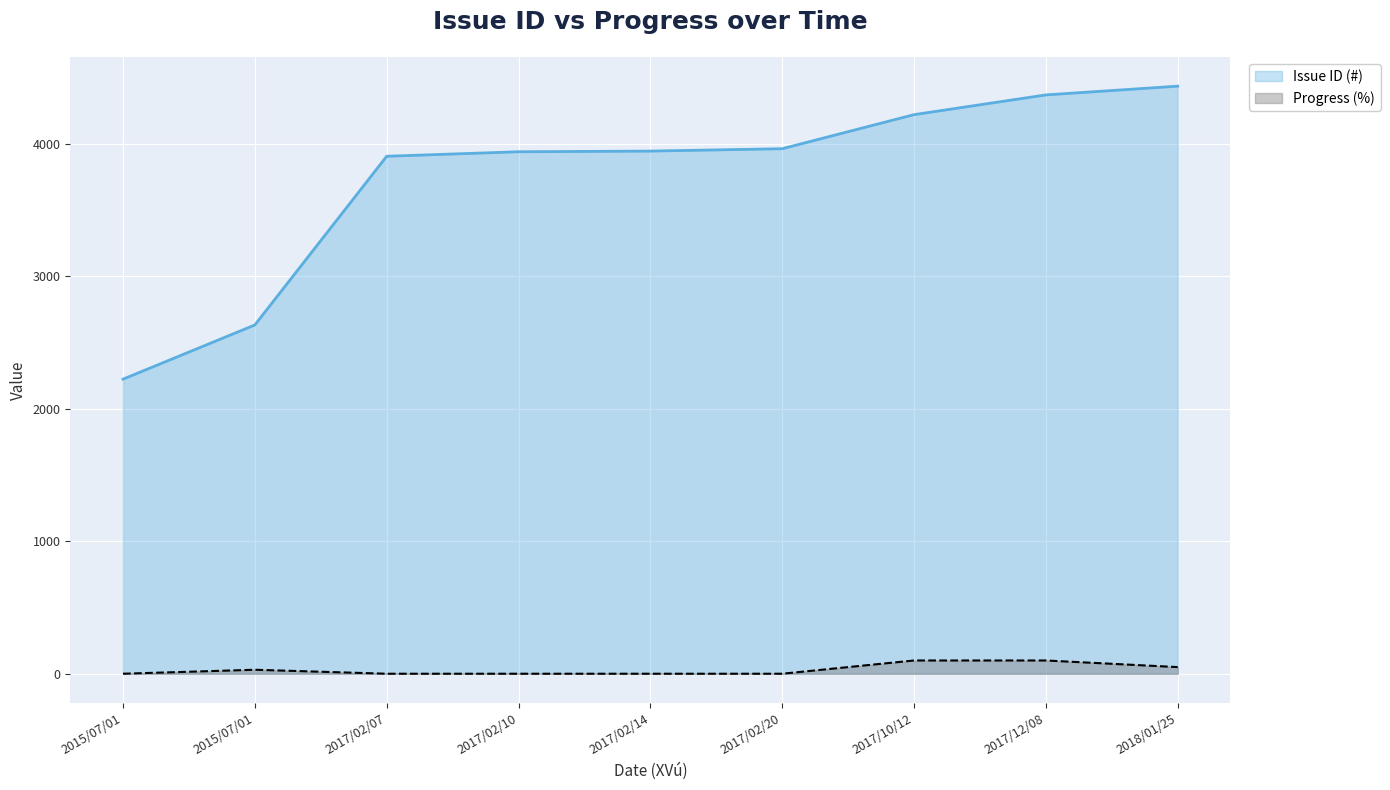

Reading left to right, transcribe all the data shown in this chart.

Issue ID (#): 2223	2632	3905	3939	3944	3962	4219	4368	4434
Progress (i): 0	30	0	0	0	0	100	100	50